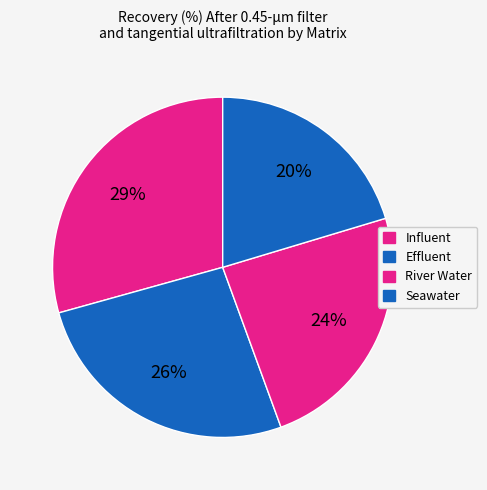

To the nearest percent, what percentage of the pie is River Water?

24%